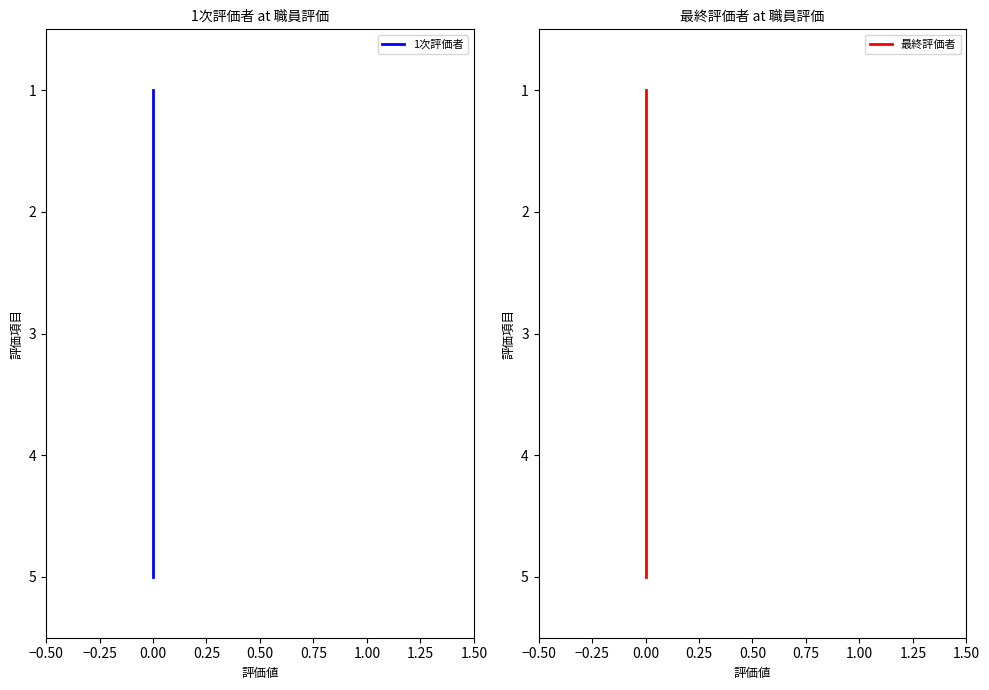

How many distinct data groups are displayed?

2